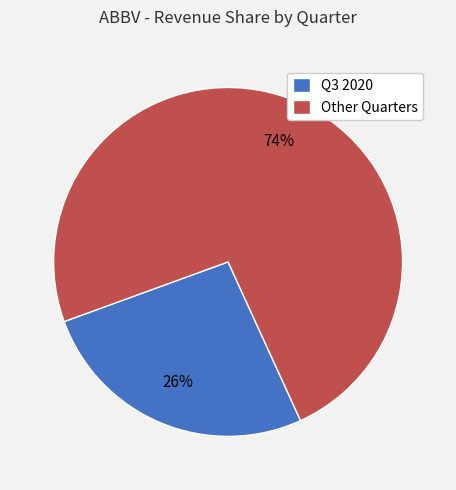

Which category has the biggest portion of the pie?

Other Quarters